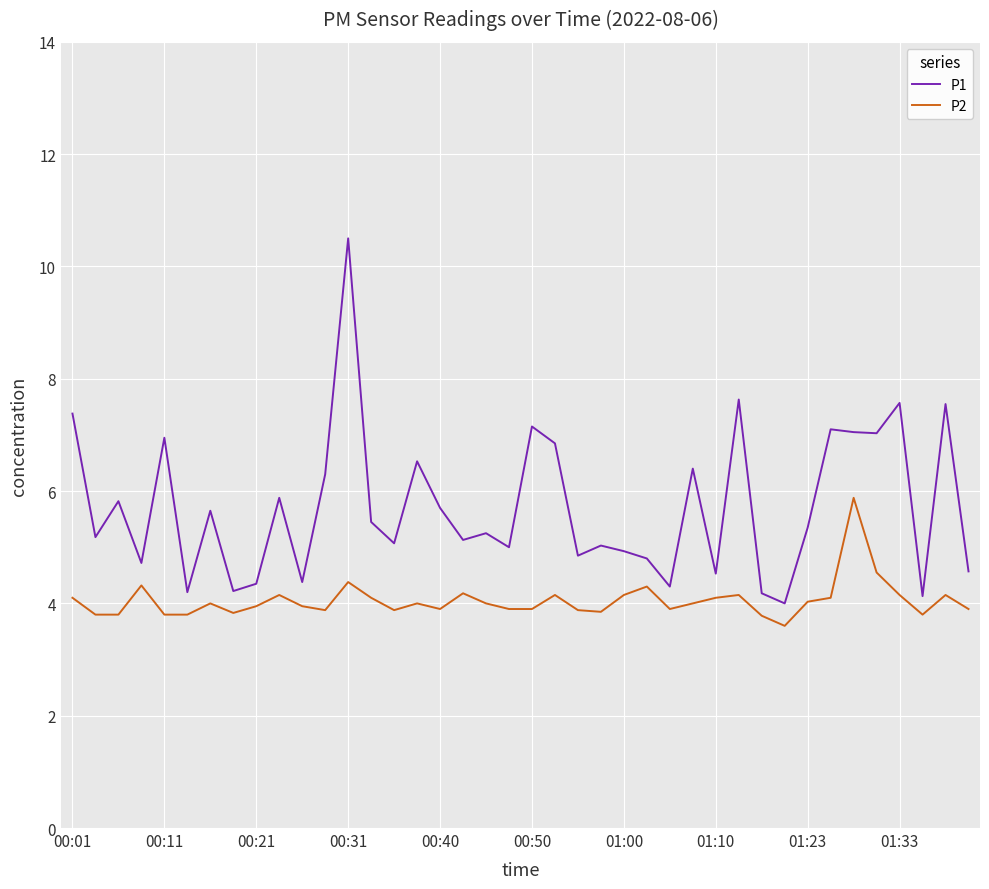

Which series has the largest range (max minus min)?

P1